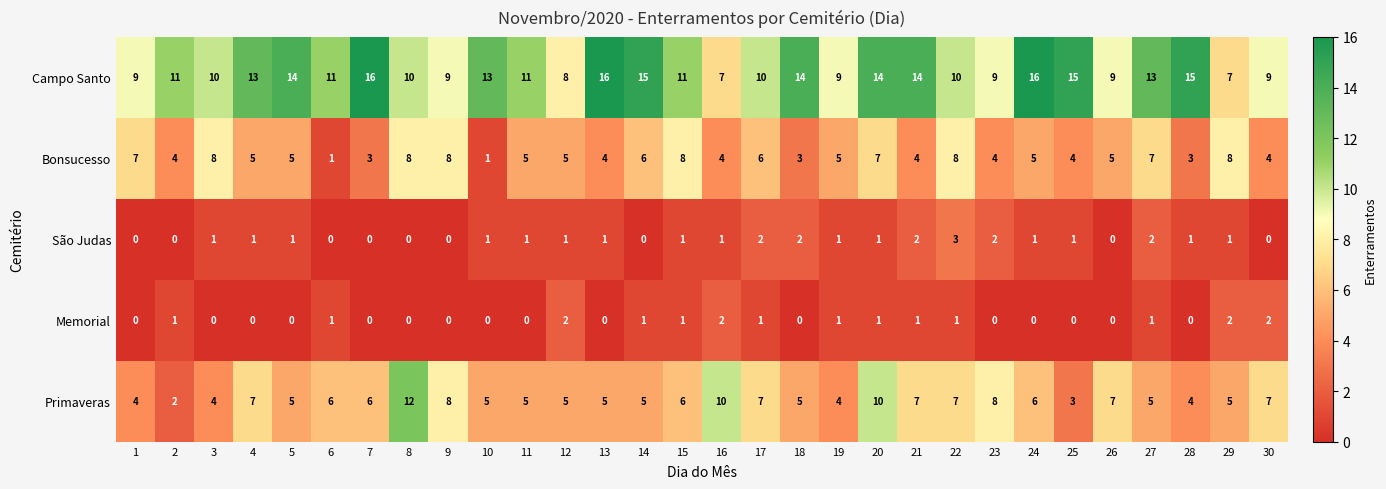

What is the lowest value of the Campo Santo series?

7